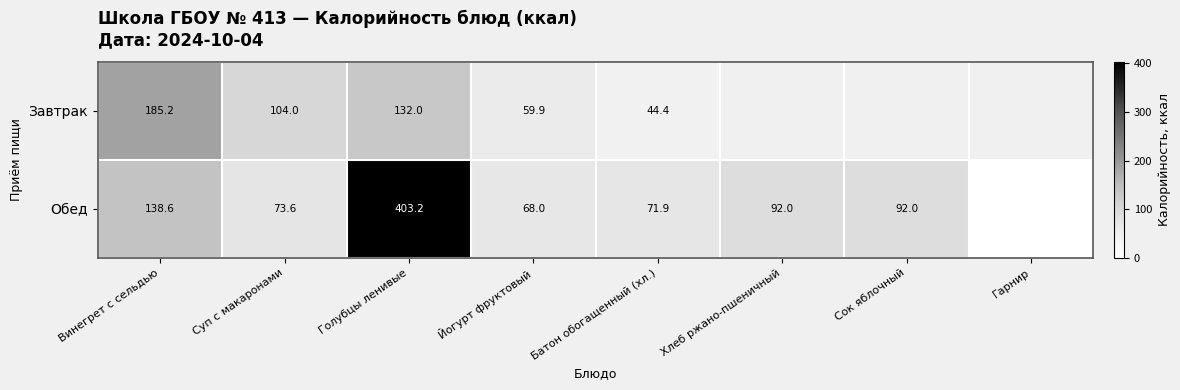

What is the difference between the highest and lowest values at Голубцы ленивые?

271.2